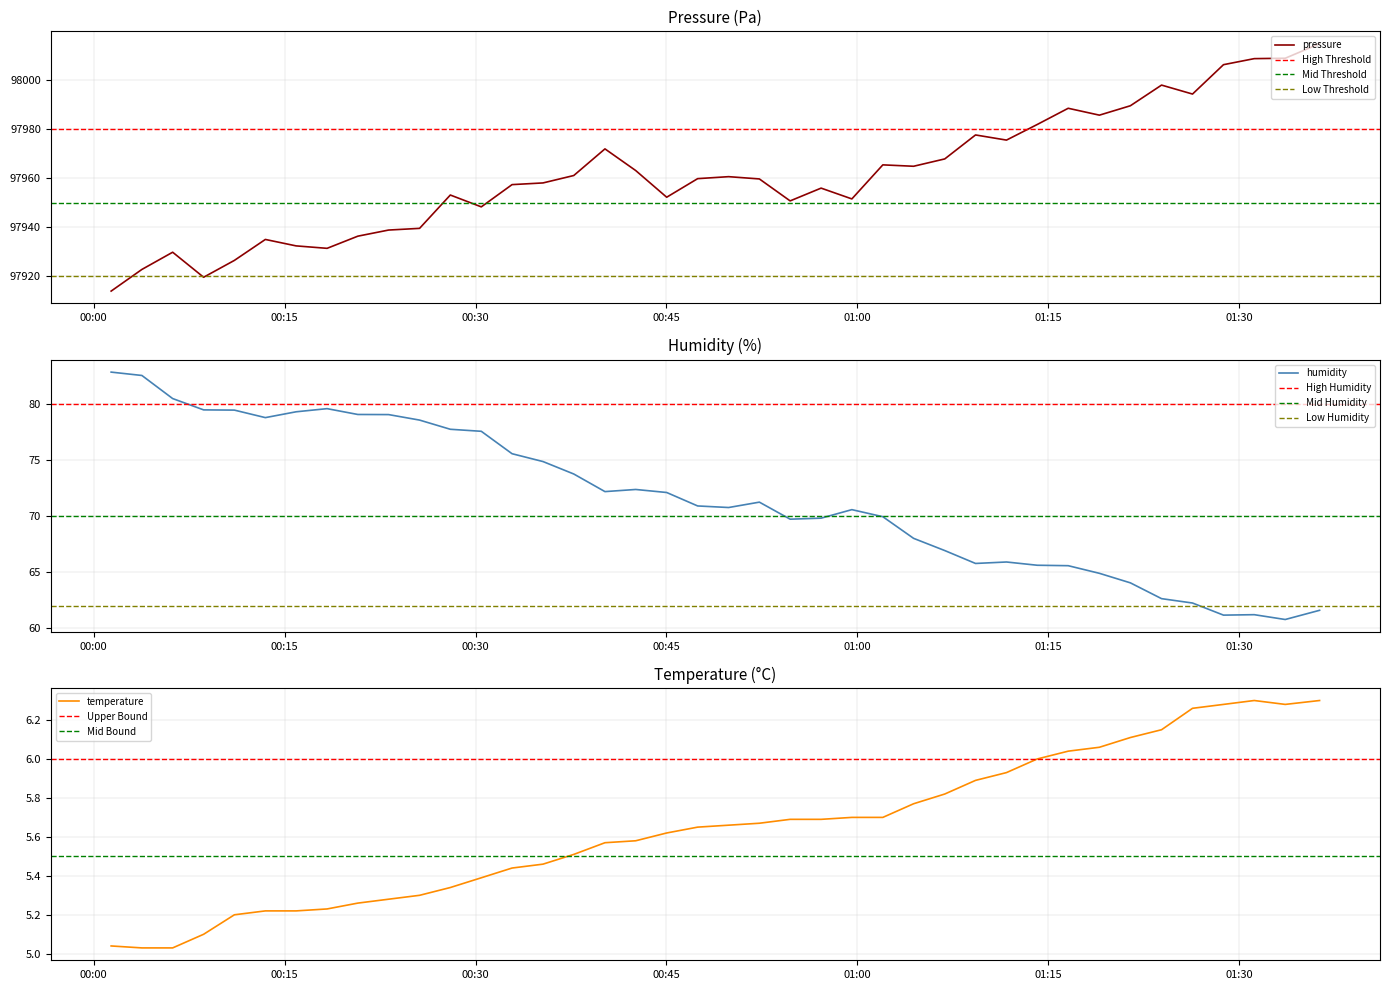

What is the maximum value for pressure?

98014.9